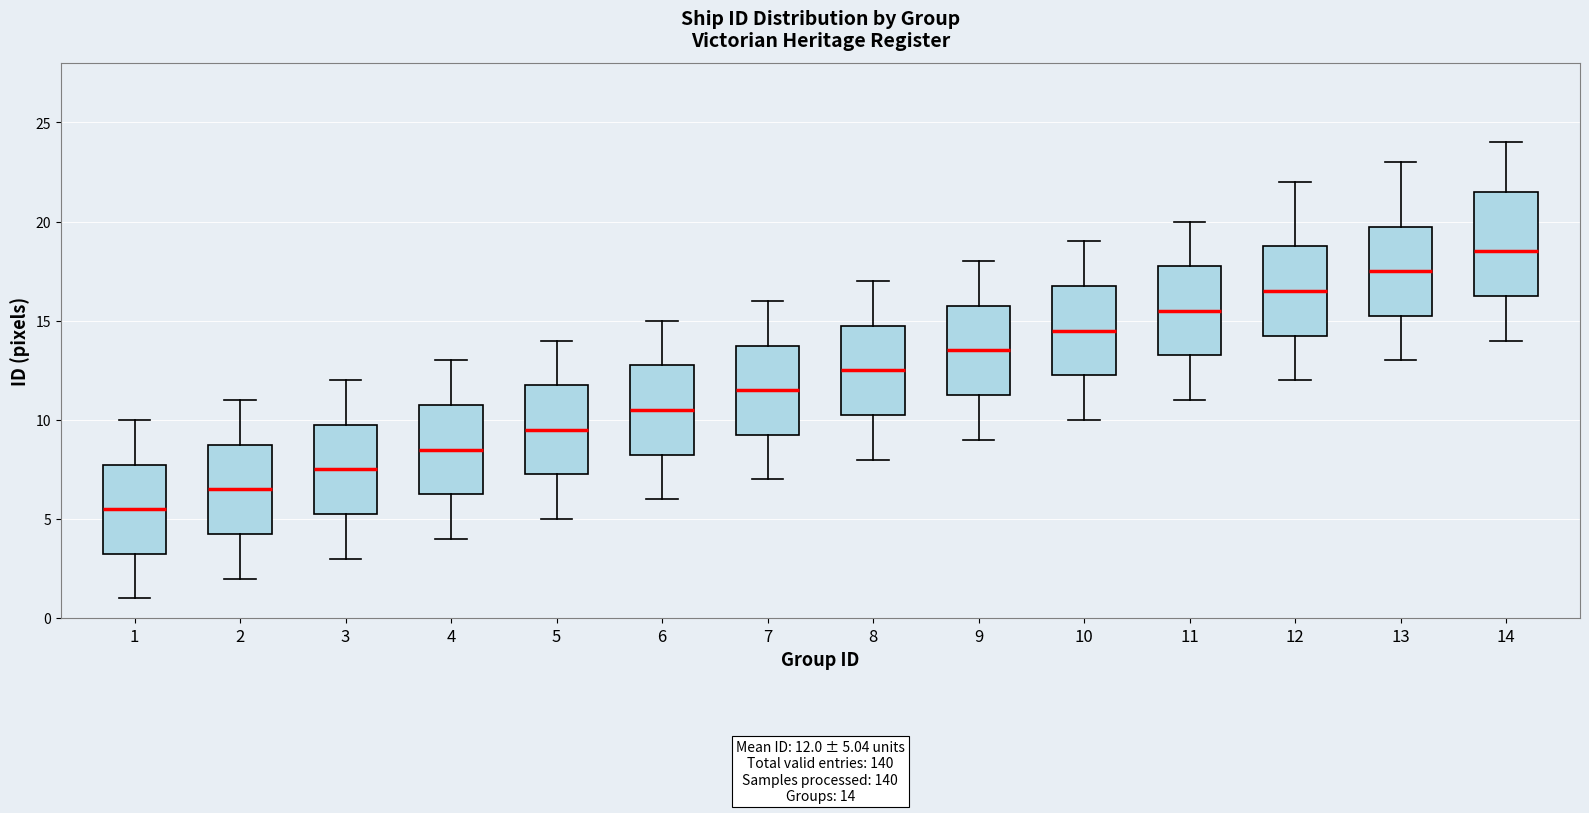

Which box has the lowest median line?

1